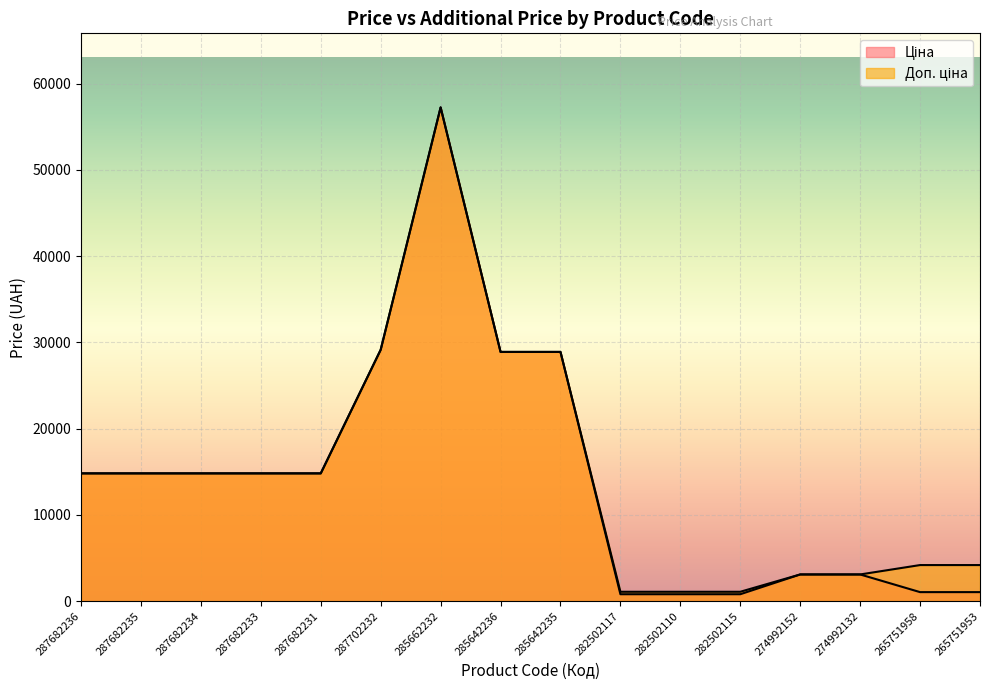

How many values in the Ціна series exceed 14817?

9